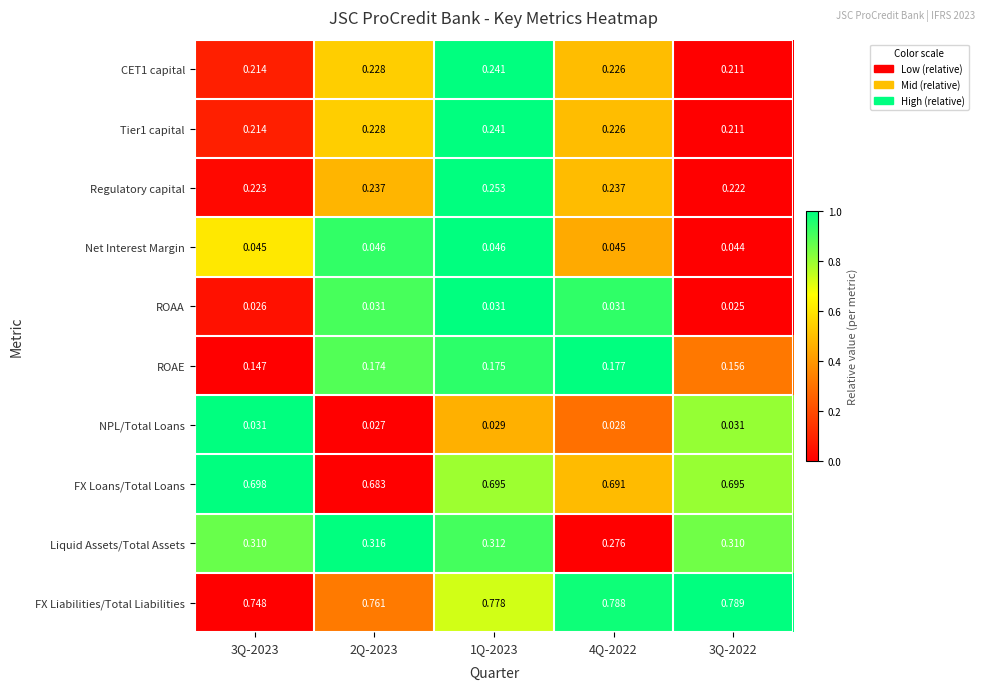

Which series changed the most between 3Q-2023 and 2Q-2023?

ROAE